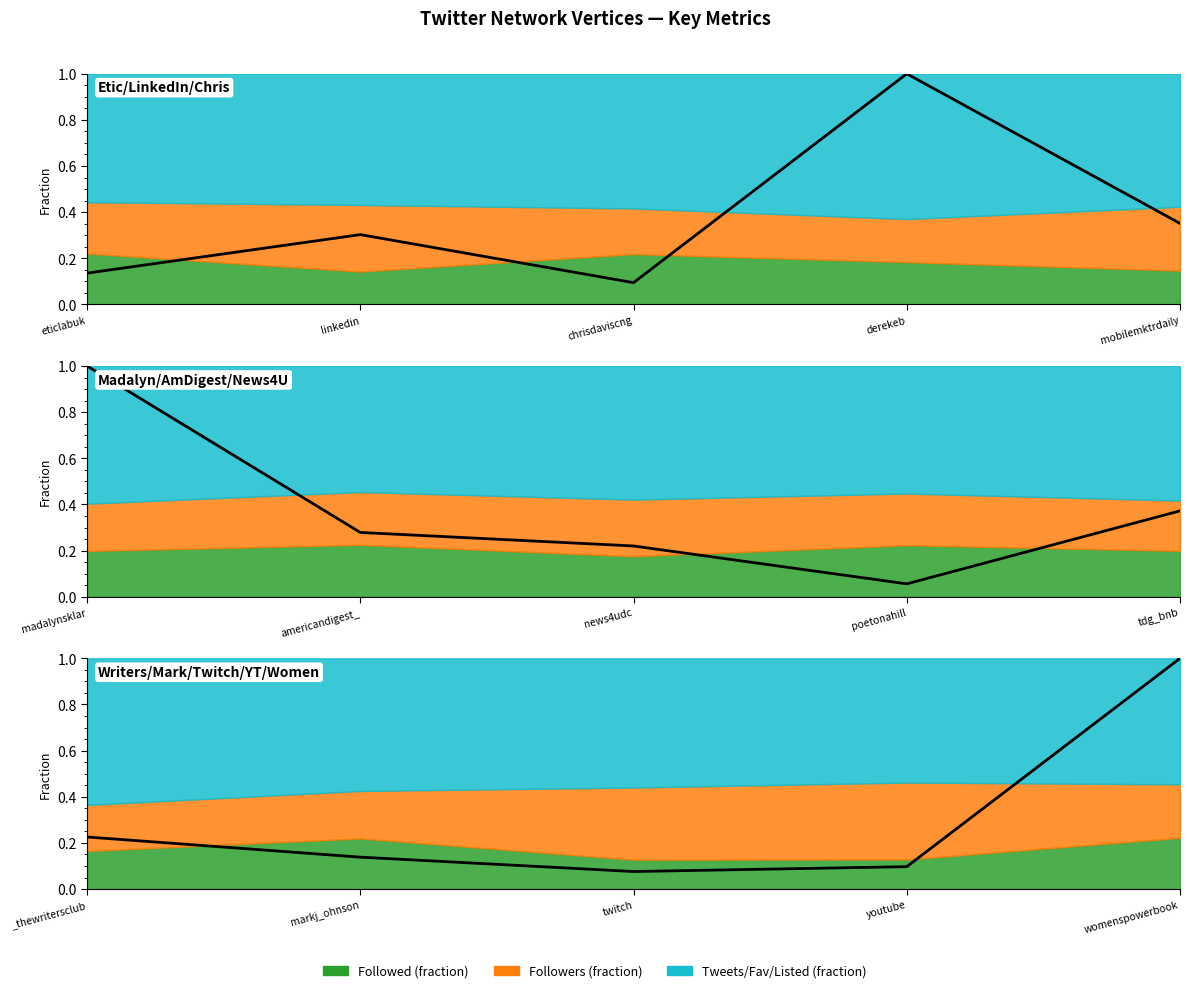

What is the average value?

0.3